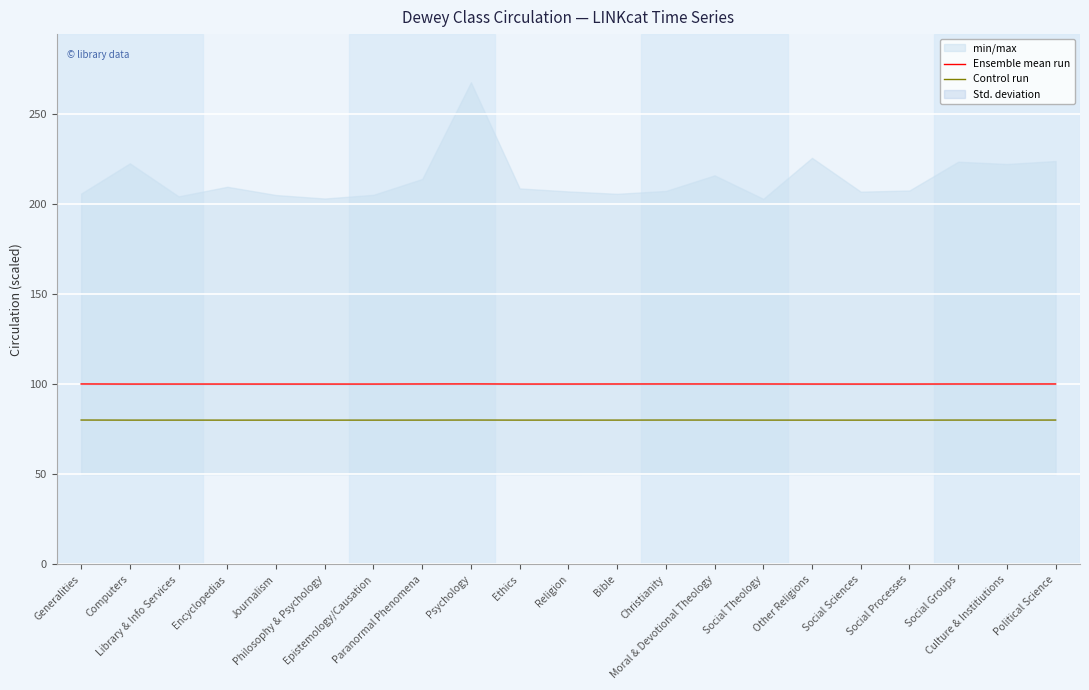

What is the sum of the Ensemble mean run values at Moral & Devotional Theology and Social Groups?

200.1